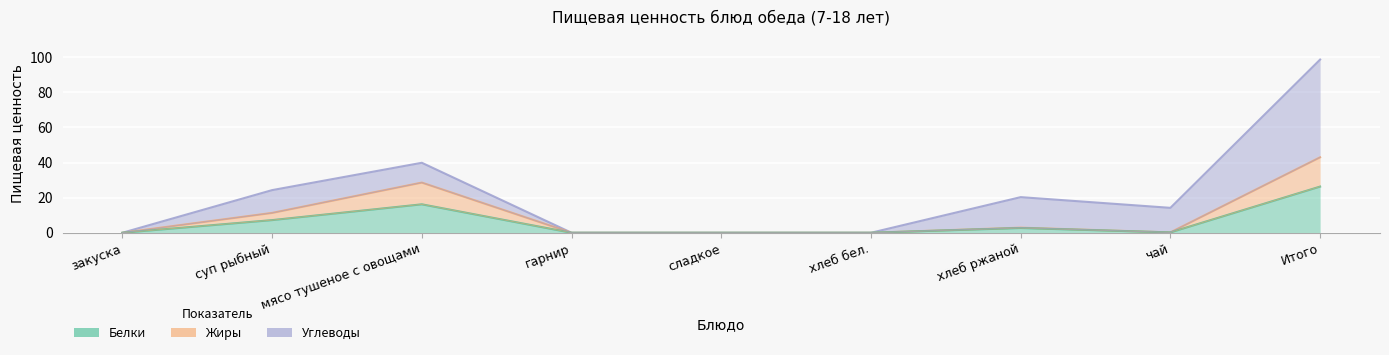

How many data points in Жиры are above 0?

5